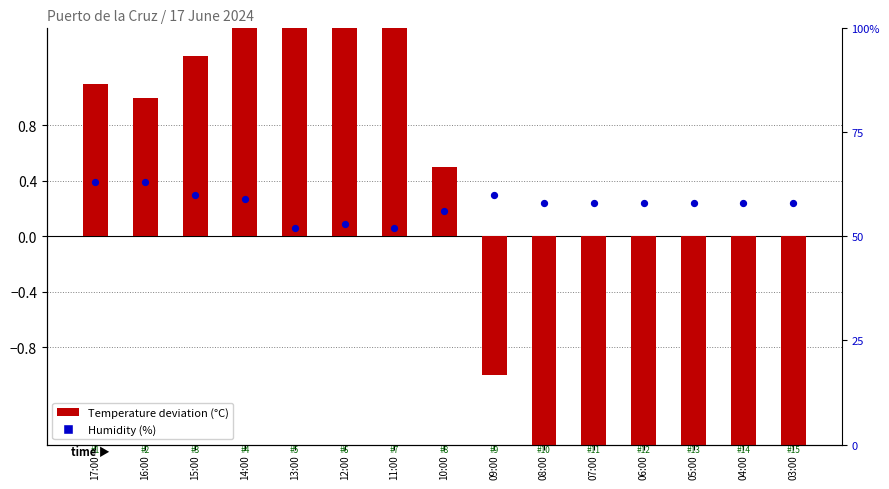

What is the change in value from 09:00 to 05:00?

-2